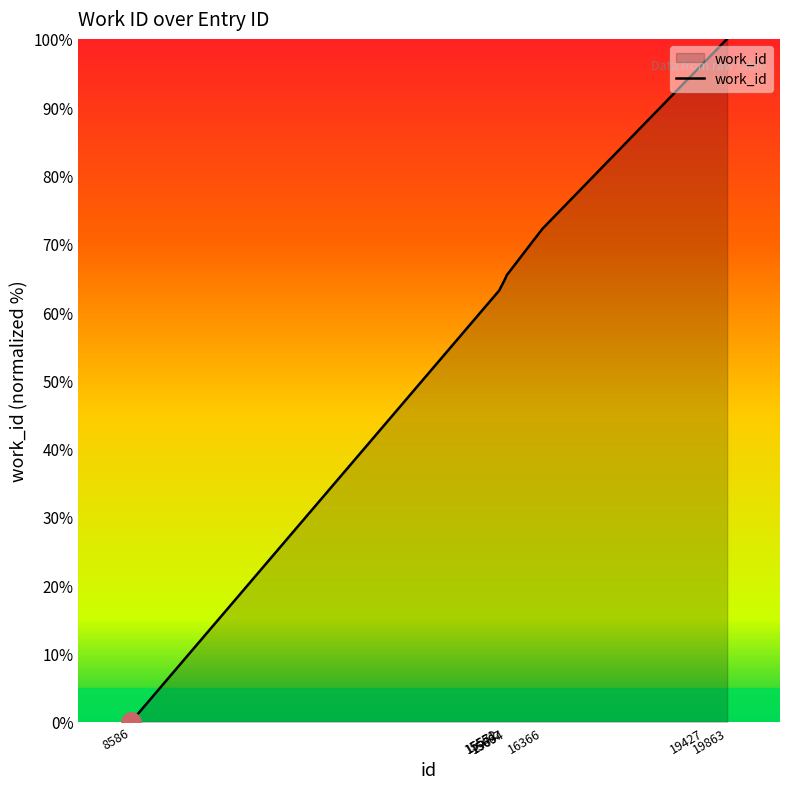

How many lines are shown in the chart?

1